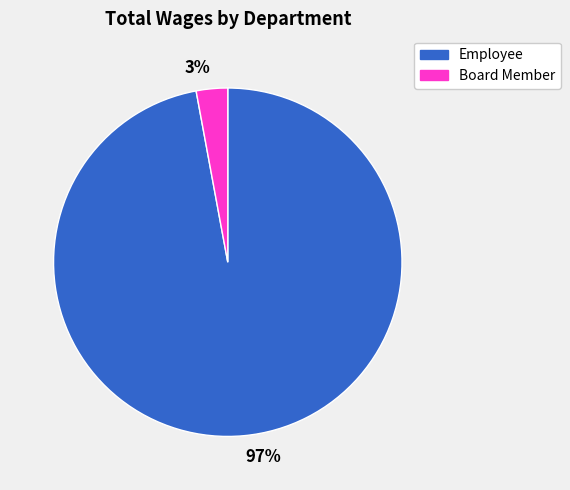

Which slice represents more than half of the pie?

97%